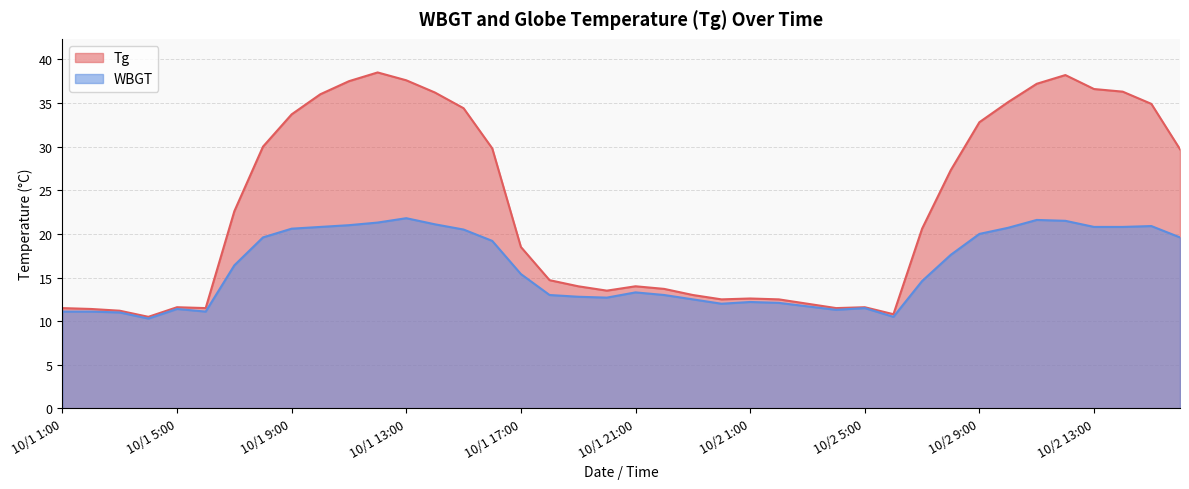

At how many categories does at least one series exceed 33?

13